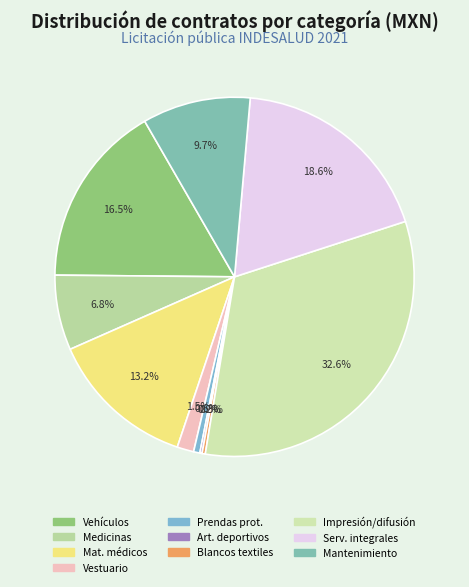

To the nearest percent, what is the average slice percentage?

10%